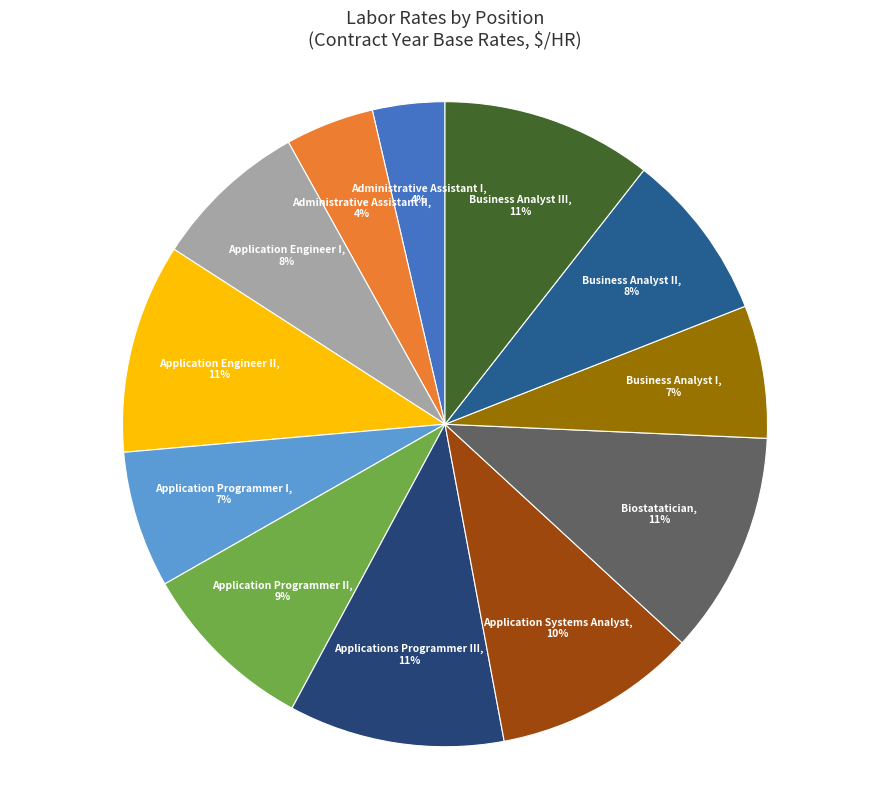

Is it true that Applications Programmer III is 11% of the pie?

True